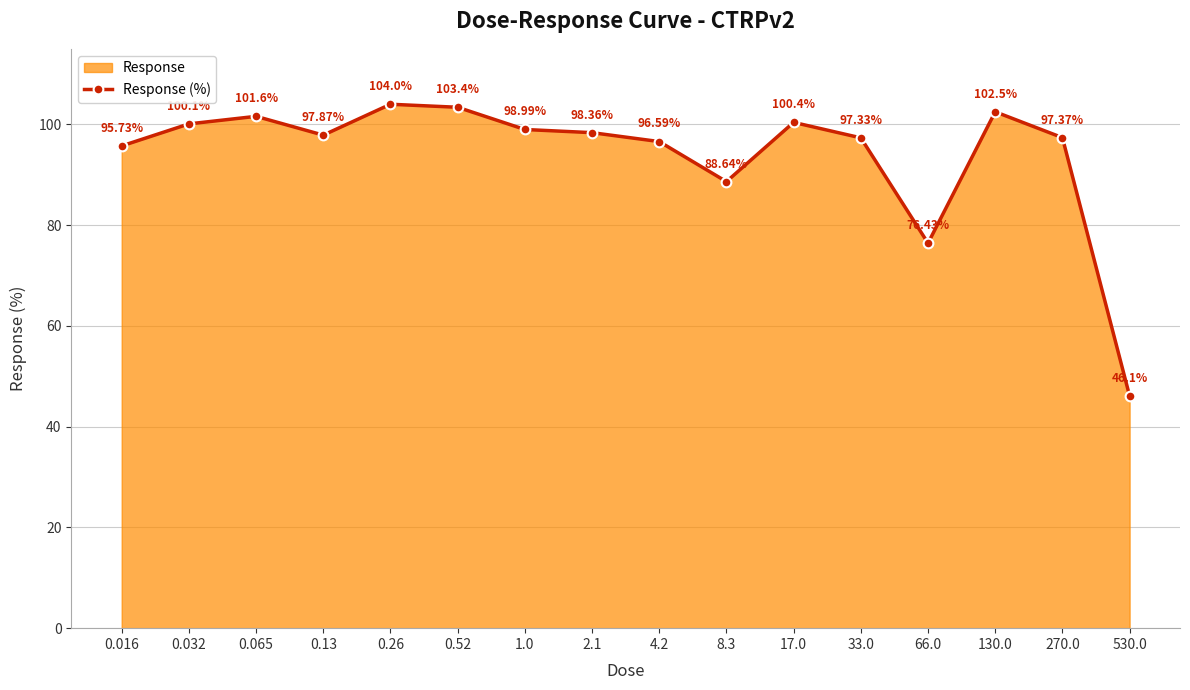

How many points are lower than both their immediate neighbors (excluding endpoints)?

3